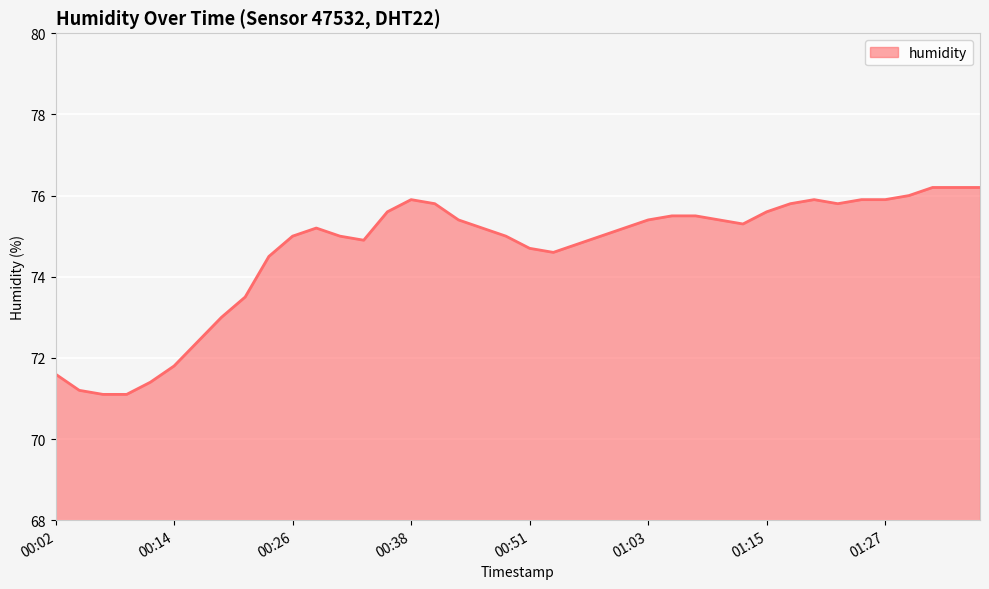

What is the minimum value shown in the chart?

71.1